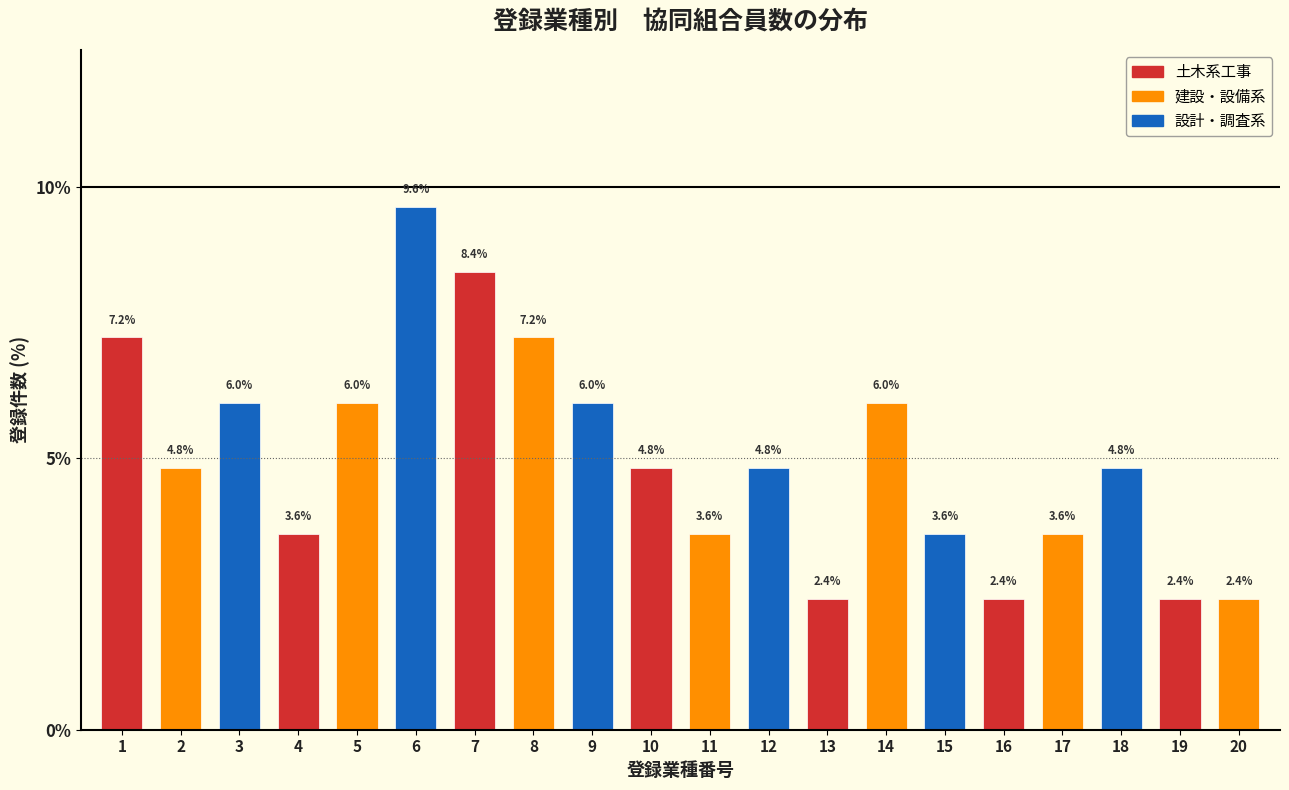

Reading left to right, list all the values displayed in this chart.

7.2	4.8	6.0	3.6	6.0	9.6	8.4	7.2	6.0	4.8	3.6	4.8	2.4	6.0	3.6	2.4	3.6	4.8	2.4	2.4